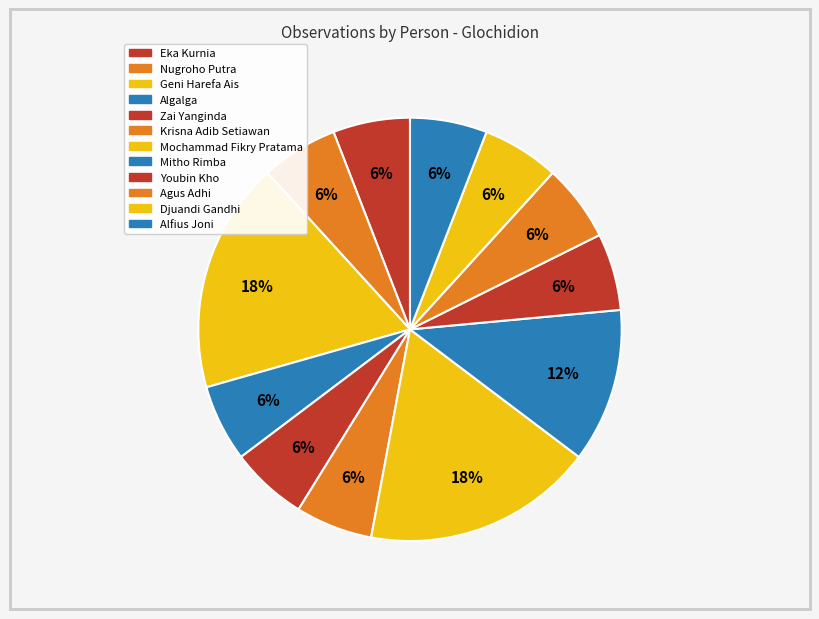

How many slices are in this pie chart?

12